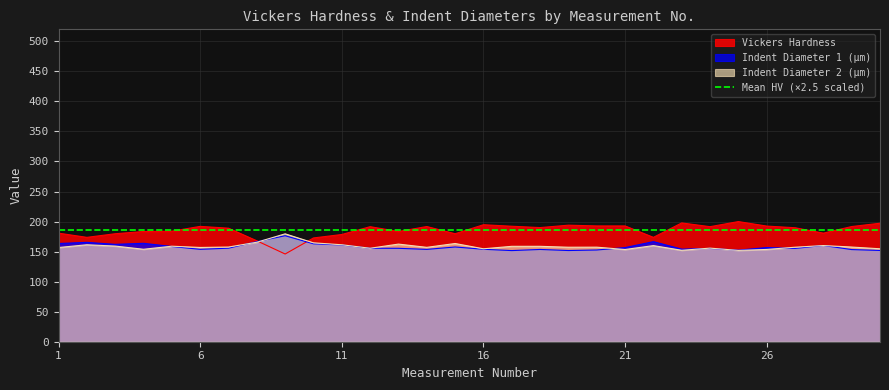

Is the value of Vickers Hardness at 11 greater than the value of Indent Diameter 1 (μm) at 25?

Yes